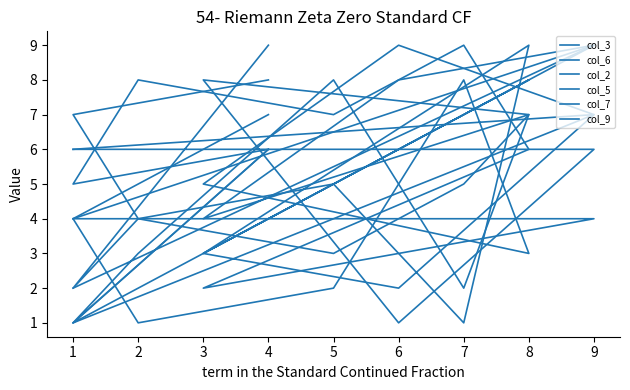

What is the sum of the col_2 values at 6 and 4?

13